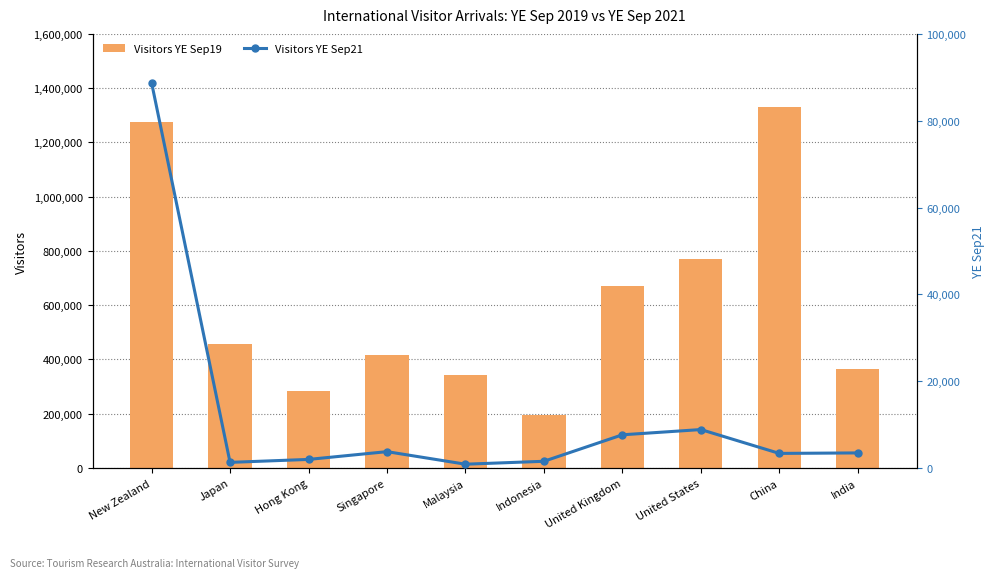

What is the approximate value of Visitors YE Sep19 at India?

363996